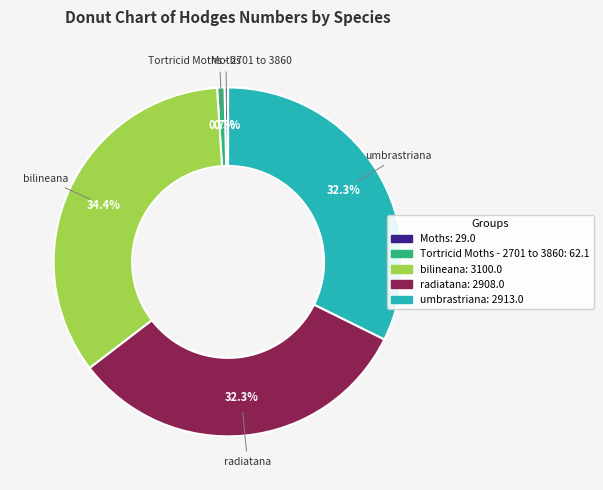

To the nearest percent, what portion does umbrastriana represent?

32%